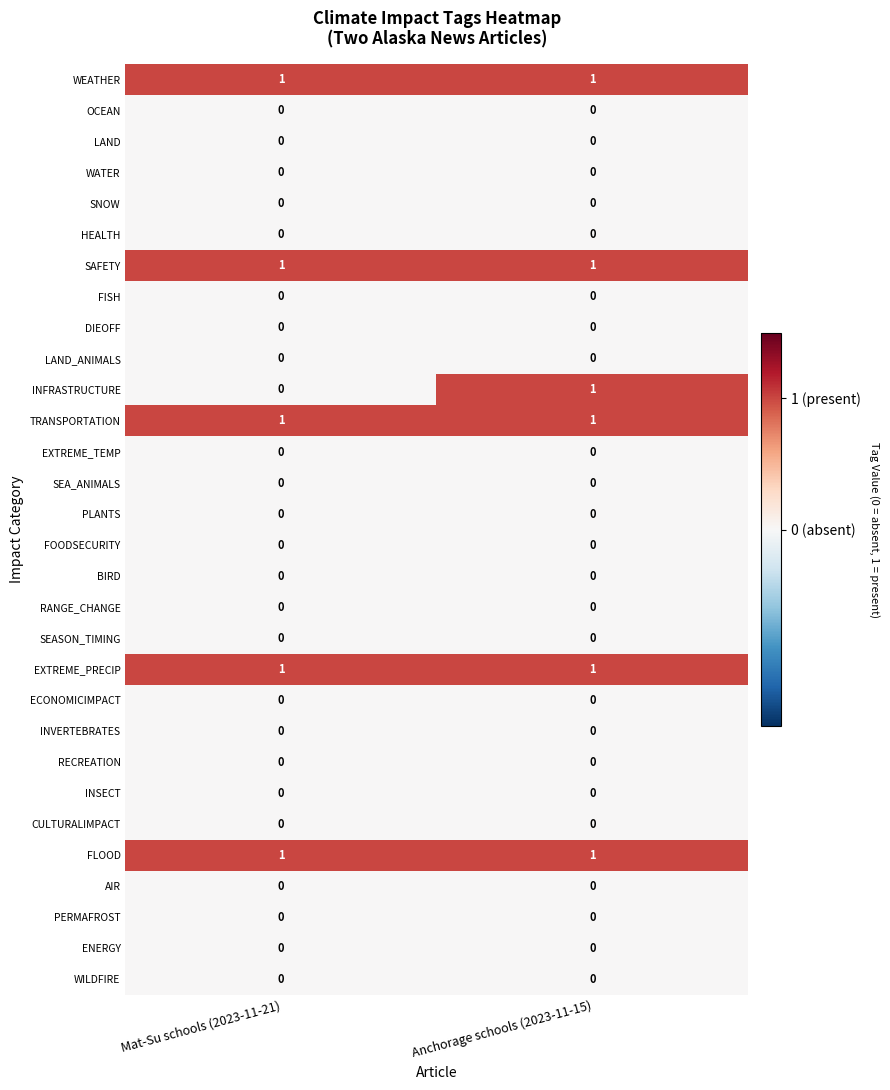

The RANGE_CHANGE series shows 0 at Mat-Su schools (2023-11-21). True or false?

True